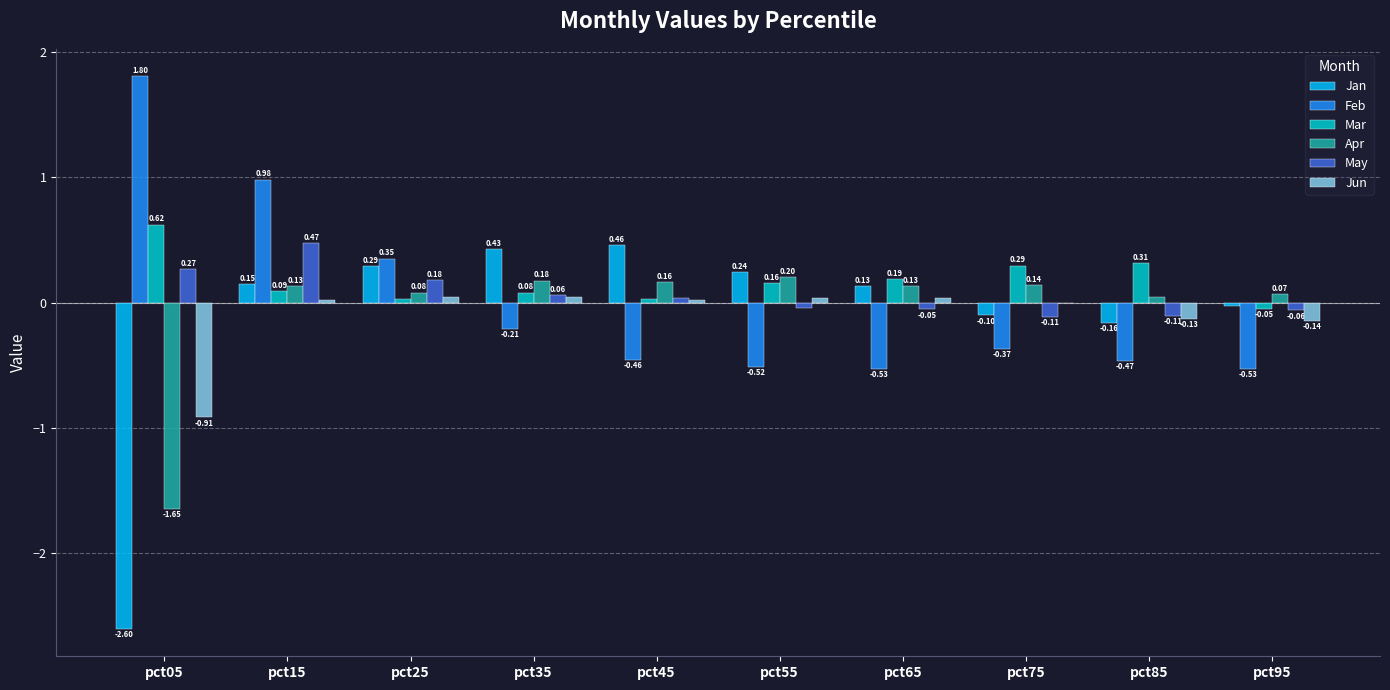

How many series are shown in this chart?

6